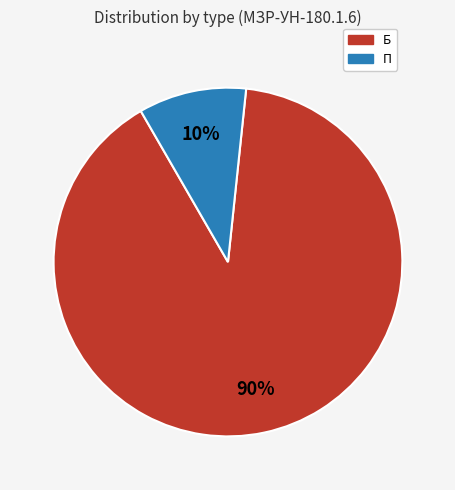

Between П and Б, which is larger?

Б